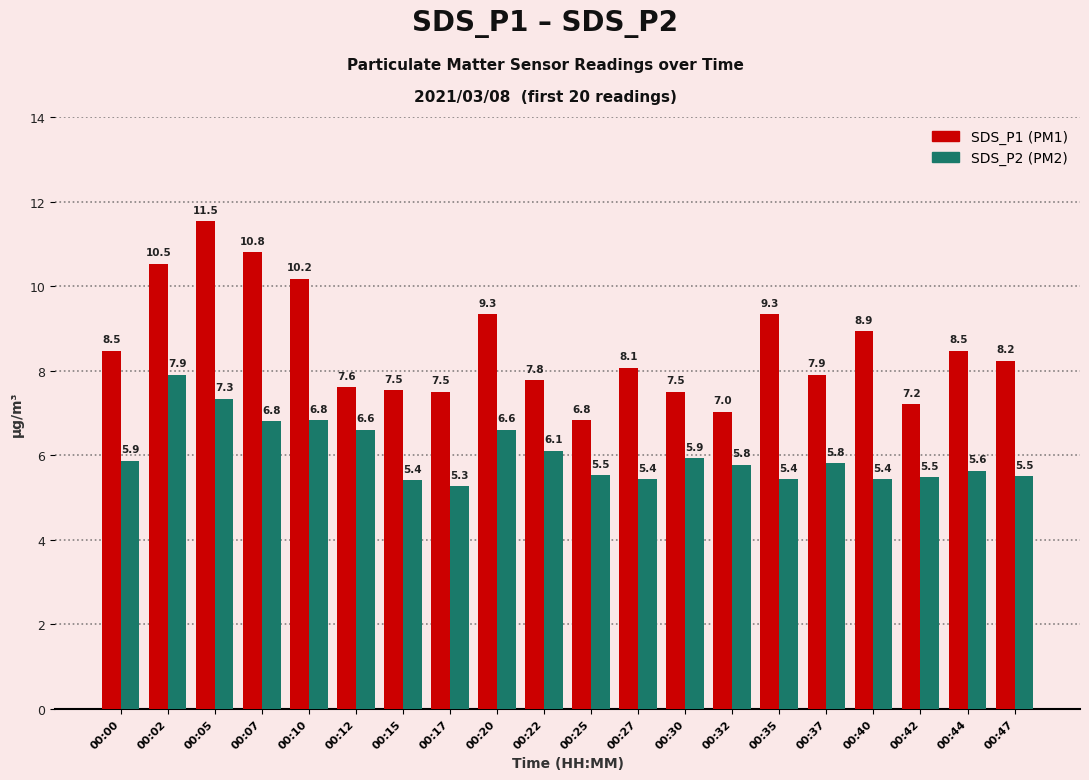

At which category is the sum across all series the highest?

00:05